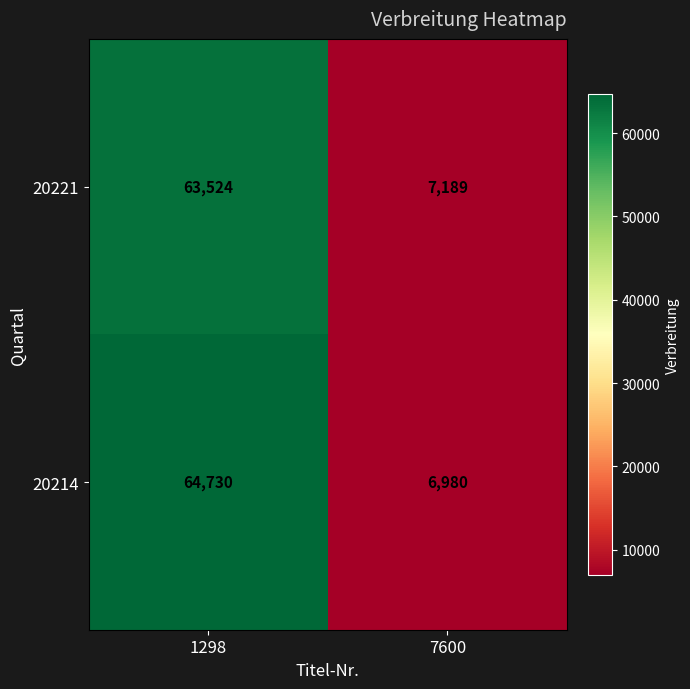

Reading left to right, what are all the values shown in this chart?

20221: 1298=63524	7600=7189
20214: 1298=64730	7600=6980